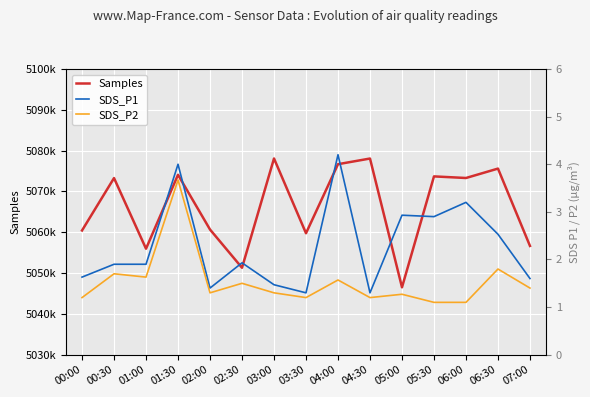

True or false: Samples and SDS_P2 cross at least once.

False